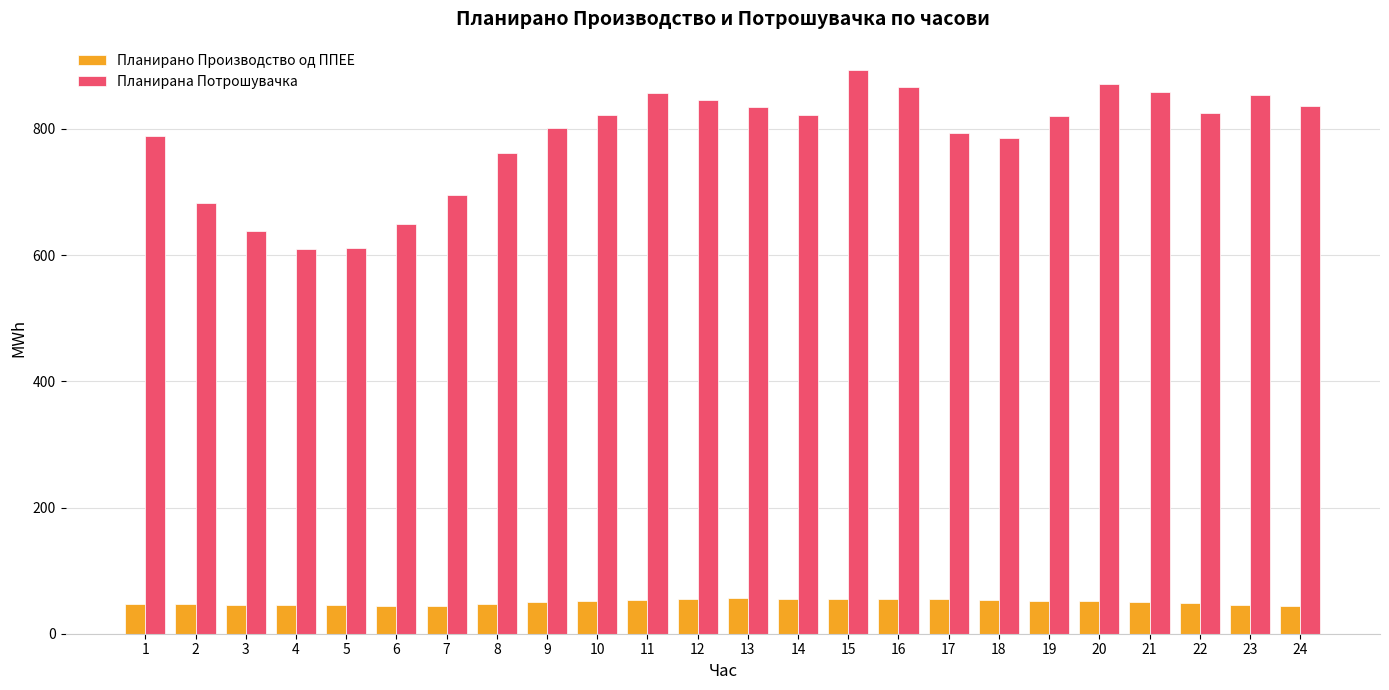

What is the smallest value displayed?

43.6